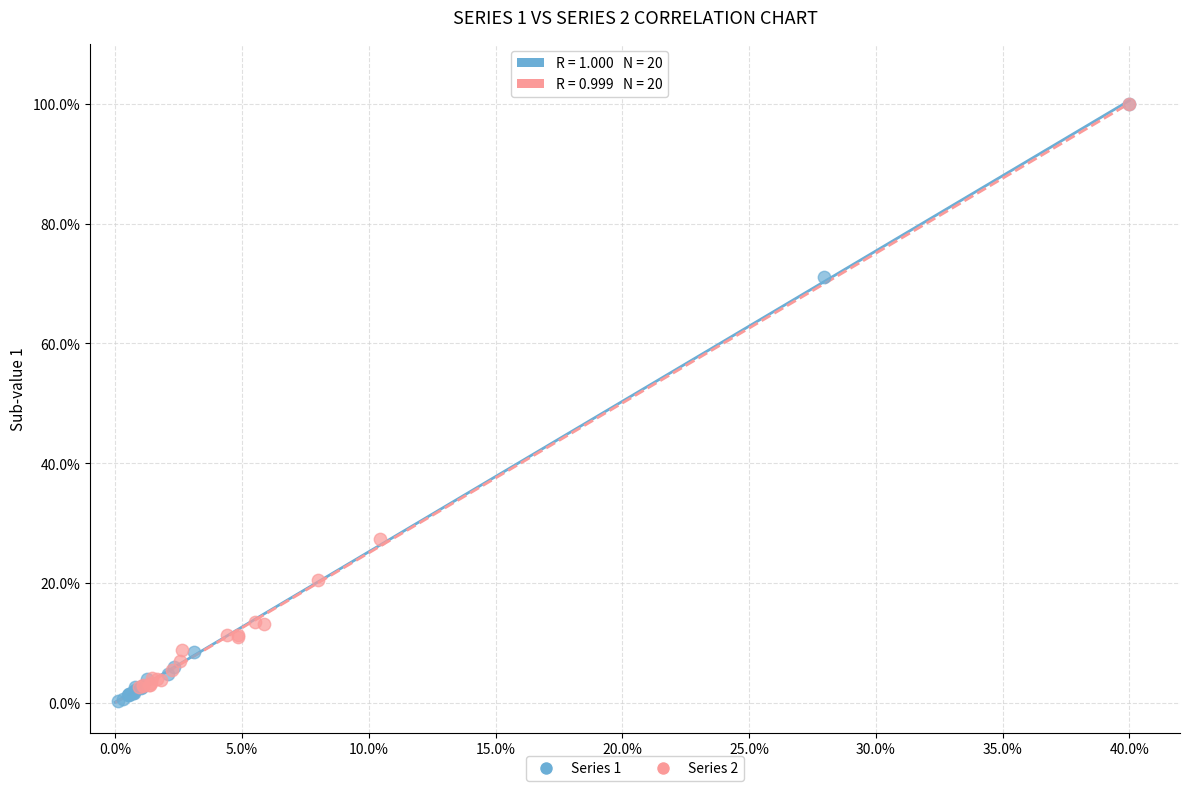

Which series has the largest Y range (max minus min)?

Series 1